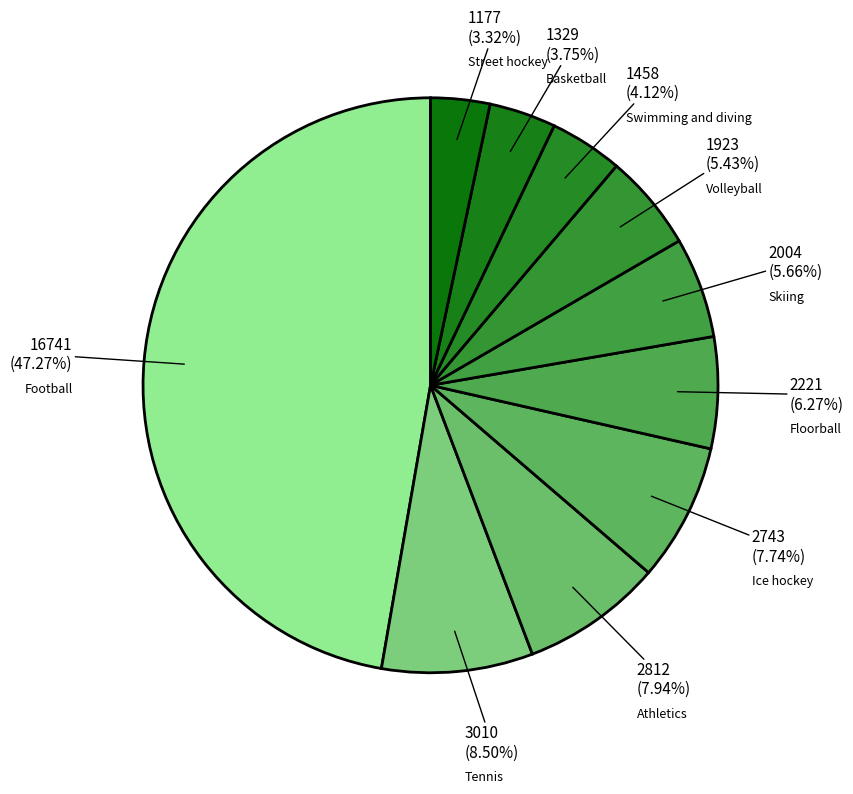

The Floorball slice represents 6% of the pie. True or false?

True